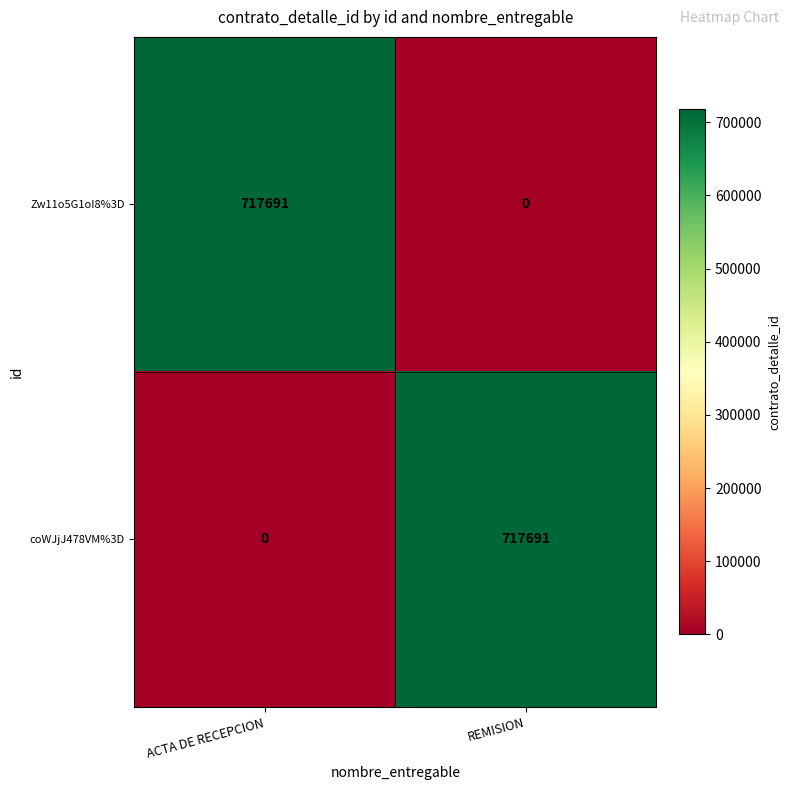

What is the total value across all series at ACTA DE RECEPCION?

717691